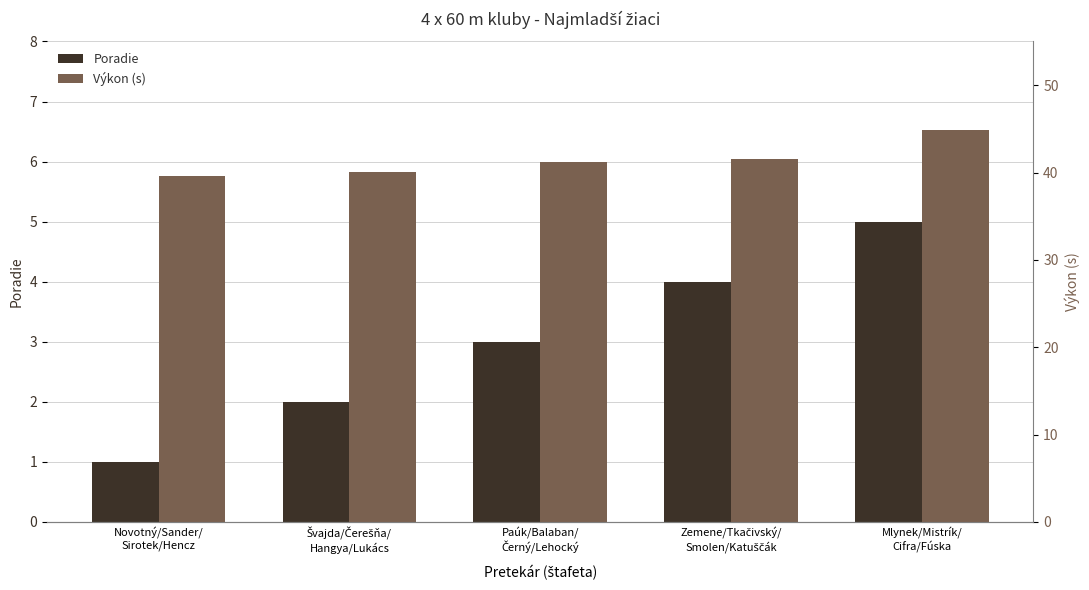

What is the label of the 3rd bar from the left?

Paúk/Balaban/
Černý/Lehocký